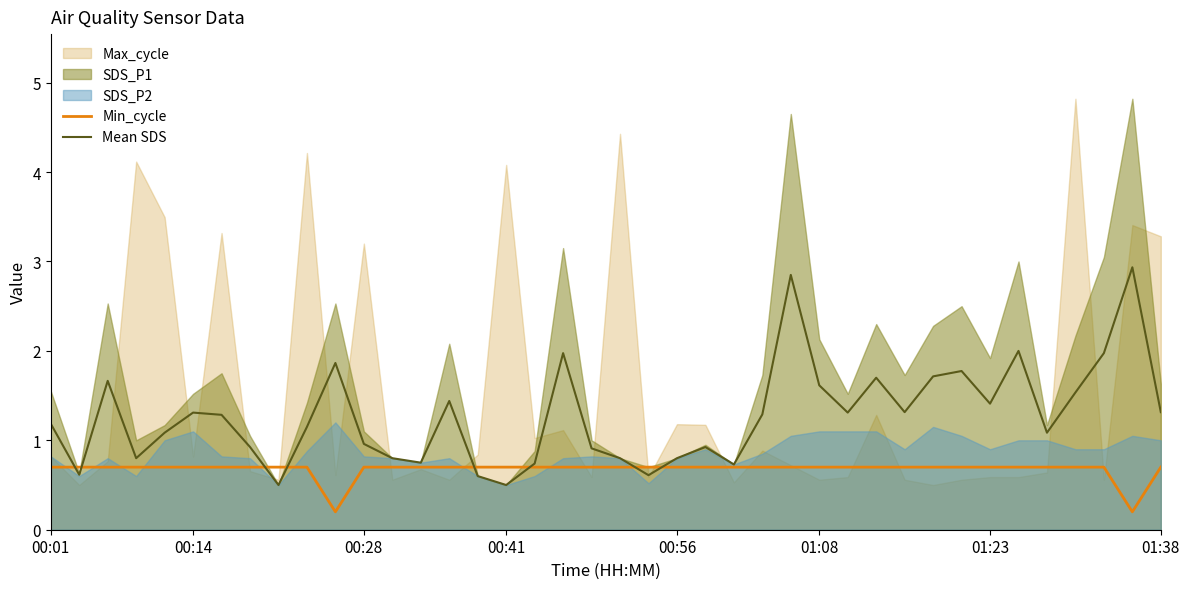

What is the highest value of the Min_cycle series?

0.7